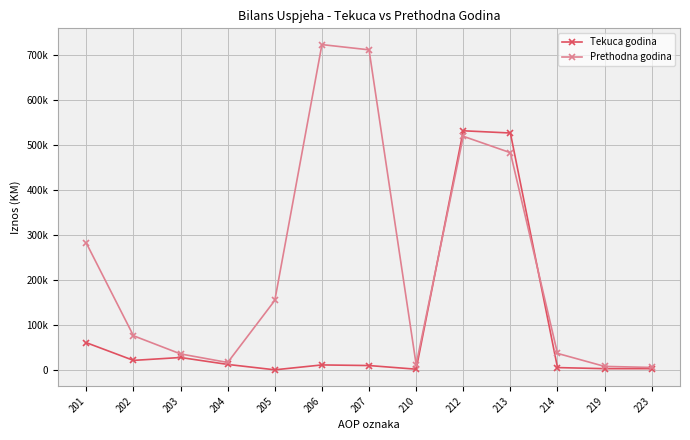

Is it true that Tekuca godina equals 9499.1 at 207?

True